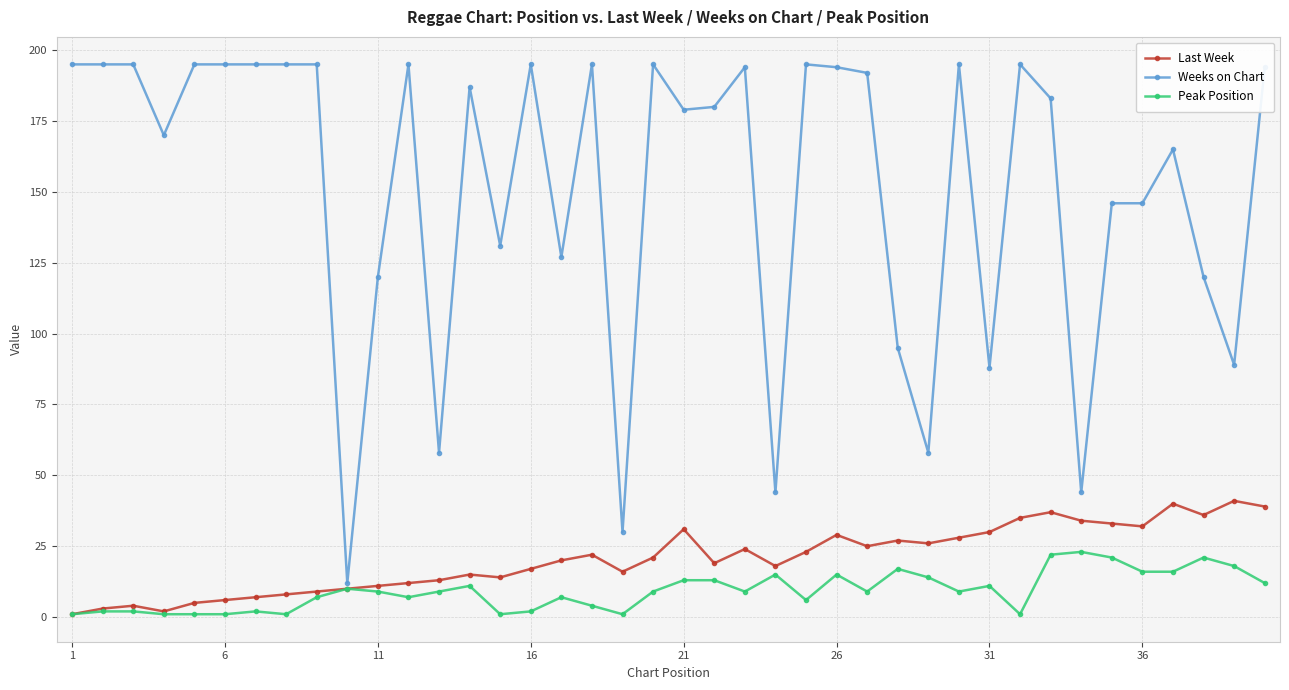

List the series in order of their peak value, highest first.

Weeks on Chart, Last Week, Peak Position